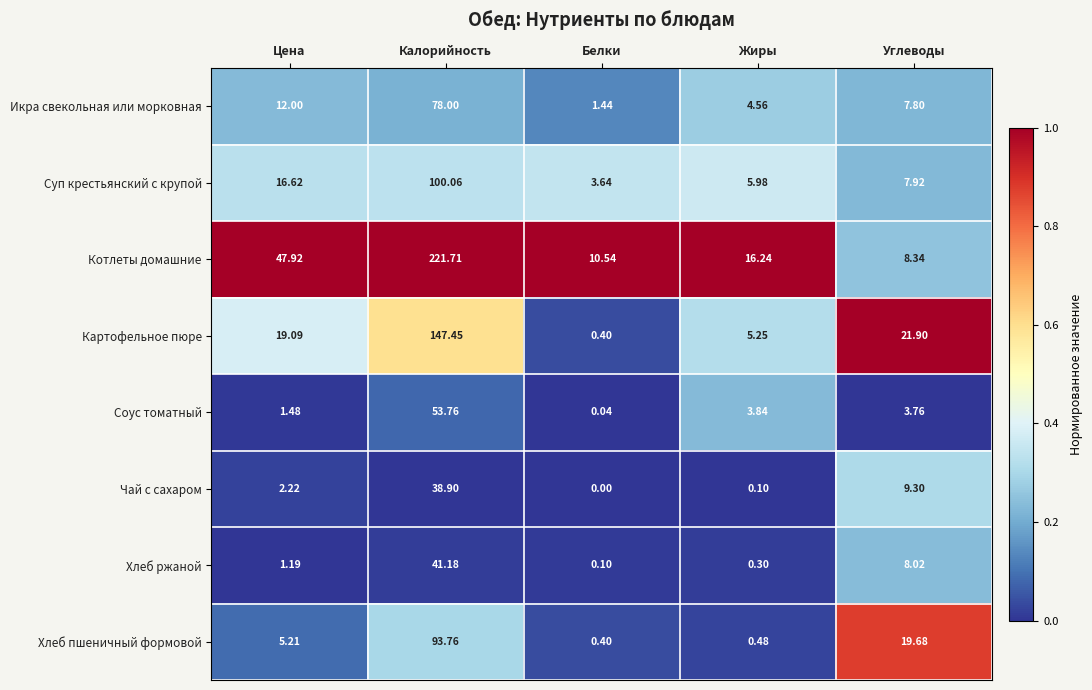

Between Жиры and Углеводы, which series saw the biggest shift?

Хлеб пшеничный формовой